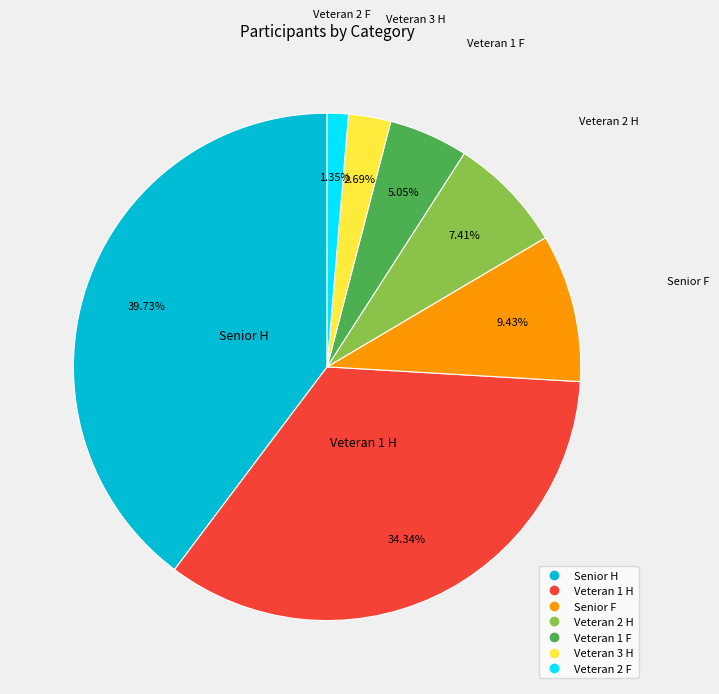

How many segments does this pie chart have?

7